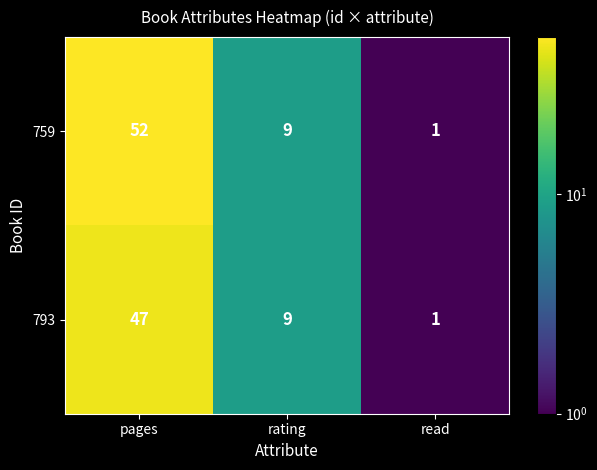

At which label does 793 first exceed 9?

pages